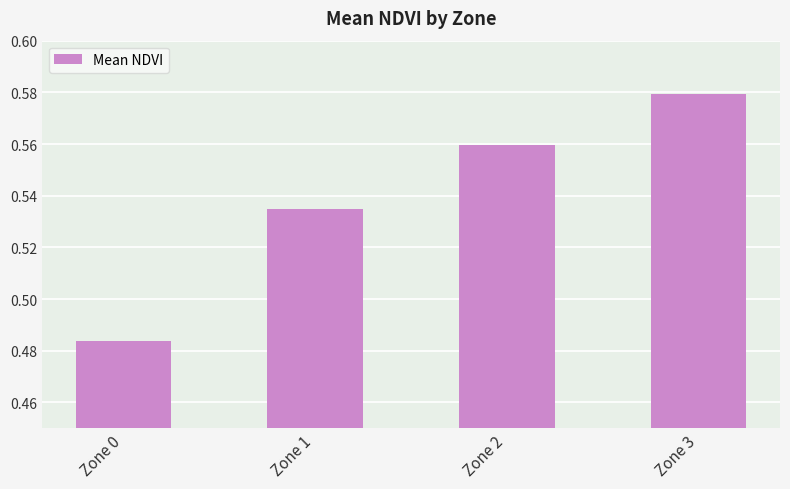

True or false: the data shows 0.3 at Zone 3.

False